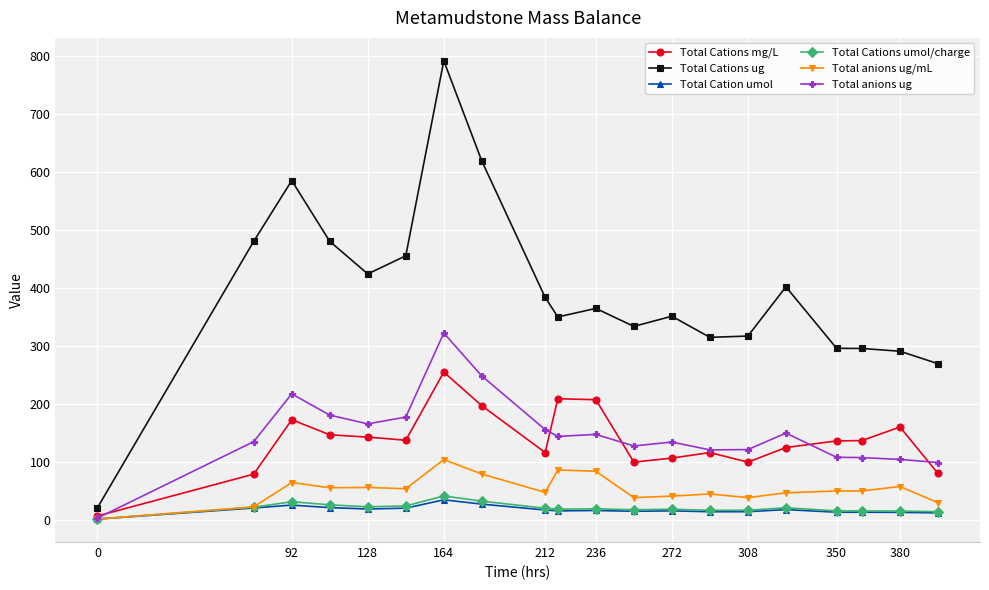

Is this an area chart (filled region under the line)?

No